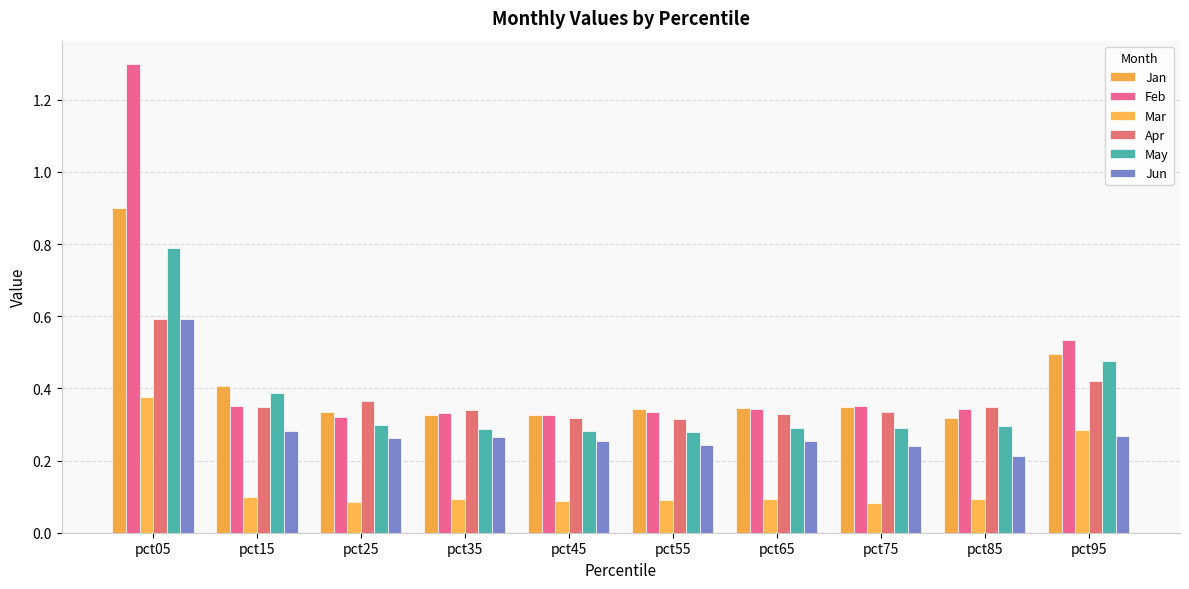

What is the spread (max minus min) of values at pct15?

0.3